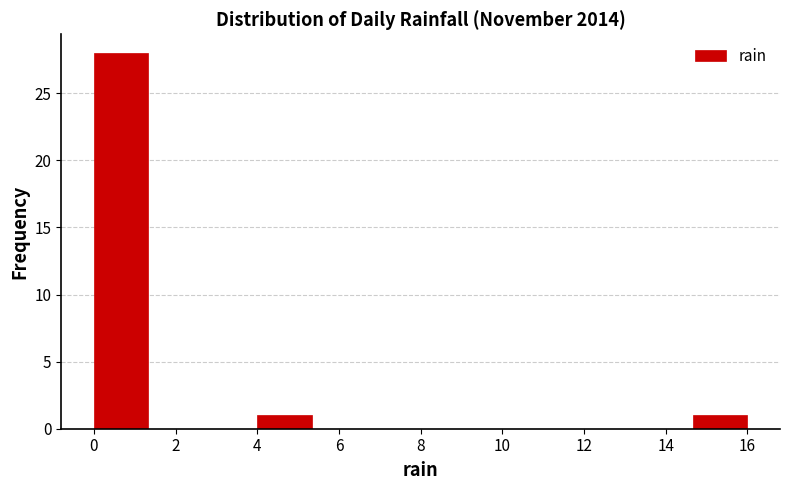

What is the height of the bar covering 0.0 to 1.4 on the x-axis? Neither the bar edges nor the heights are printed on the chart, so give them approximately, as read against the axes.

28